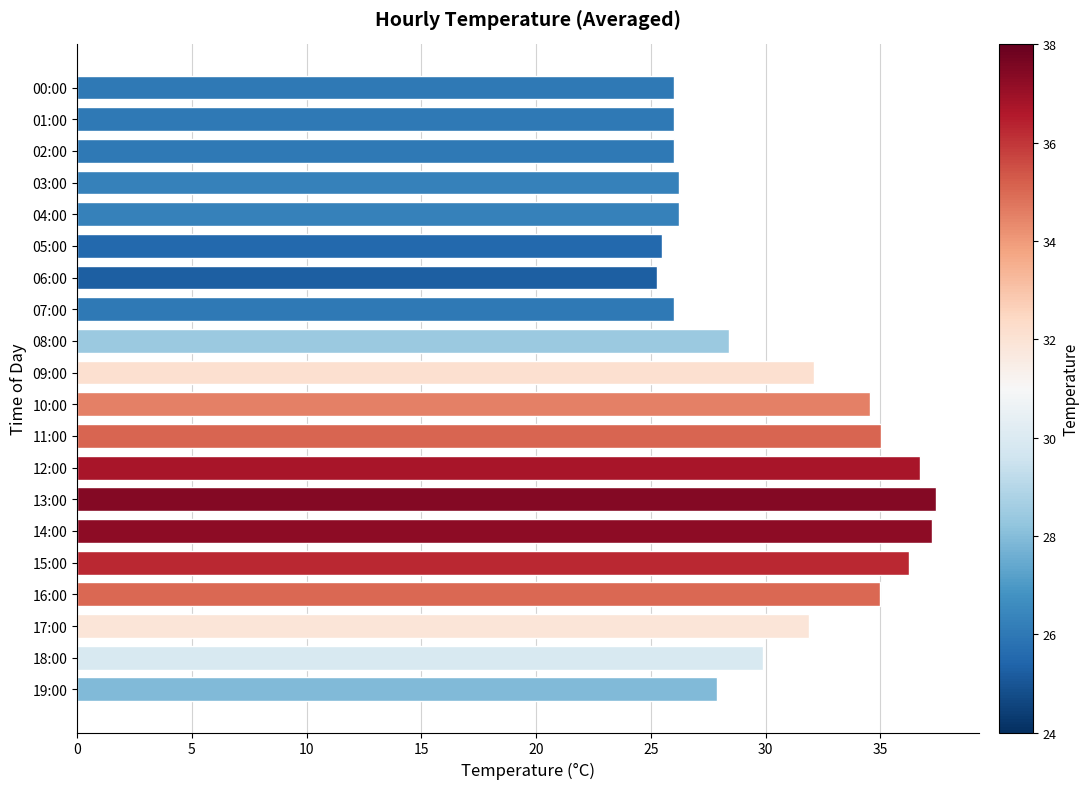

What is the change in value from 06:00 to 10:00?

+9.3